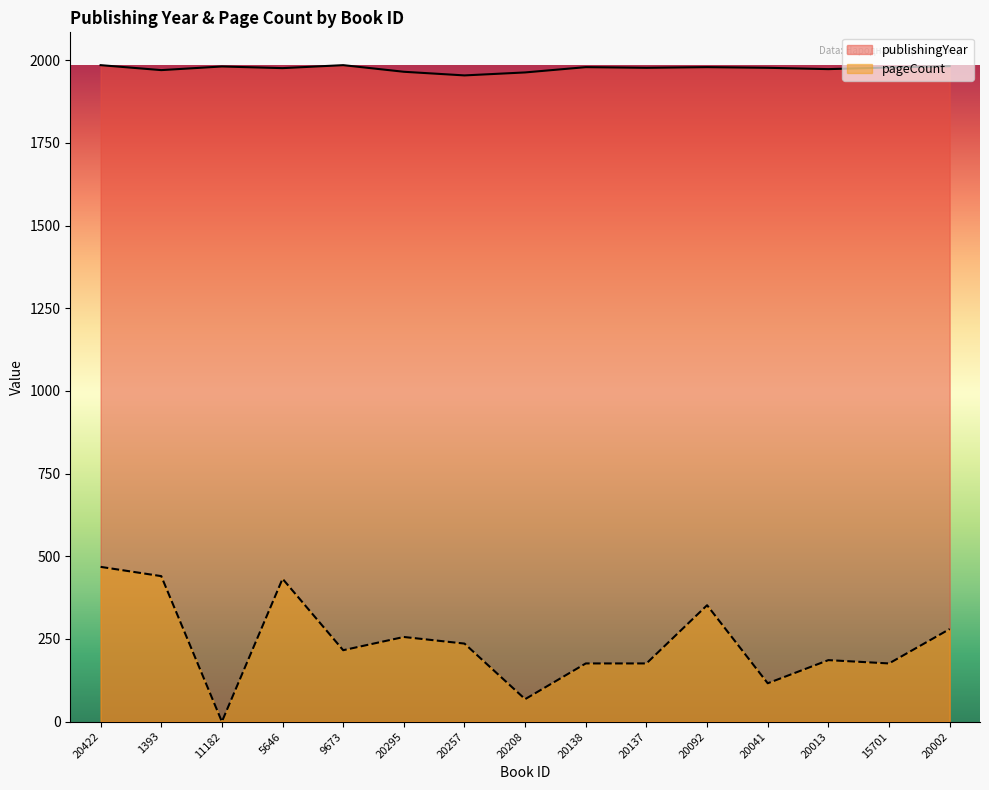

What is the difference between the maximum and minimum values in the publishingYear series?

31